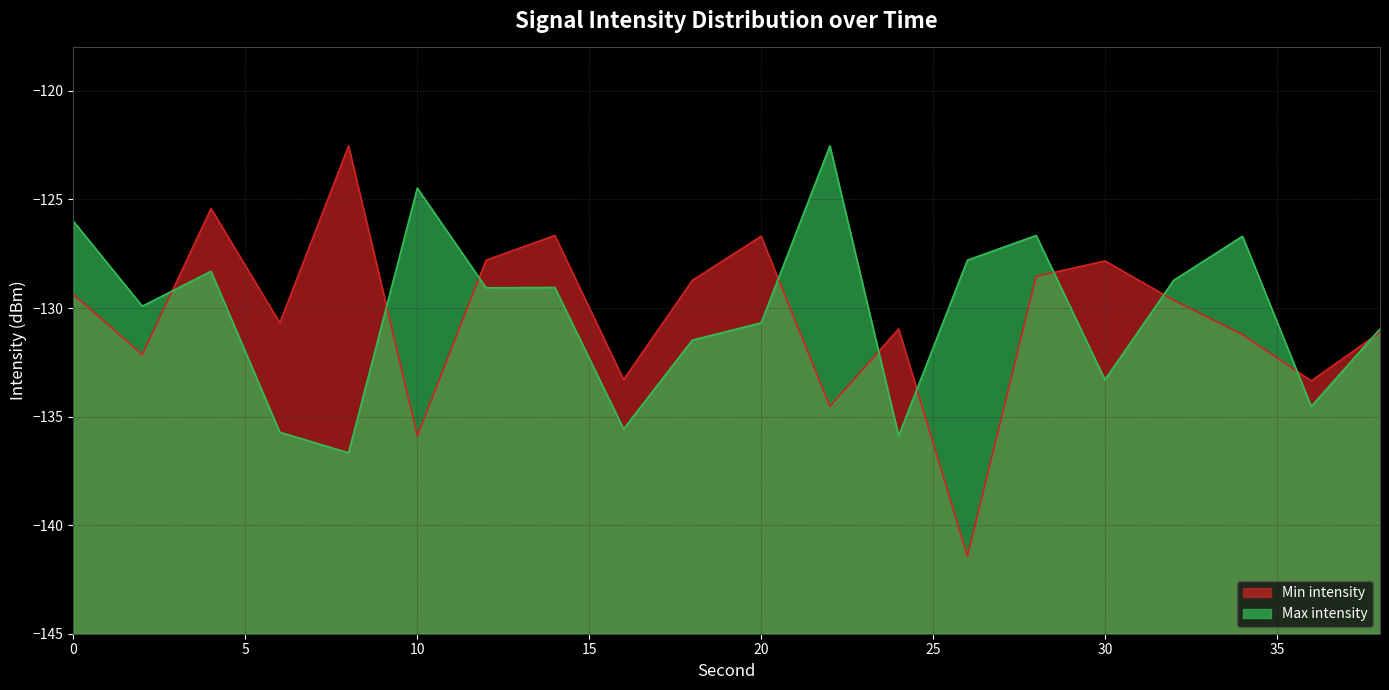

What is the difference between the Min intensity values at 28 and 0?

0.8